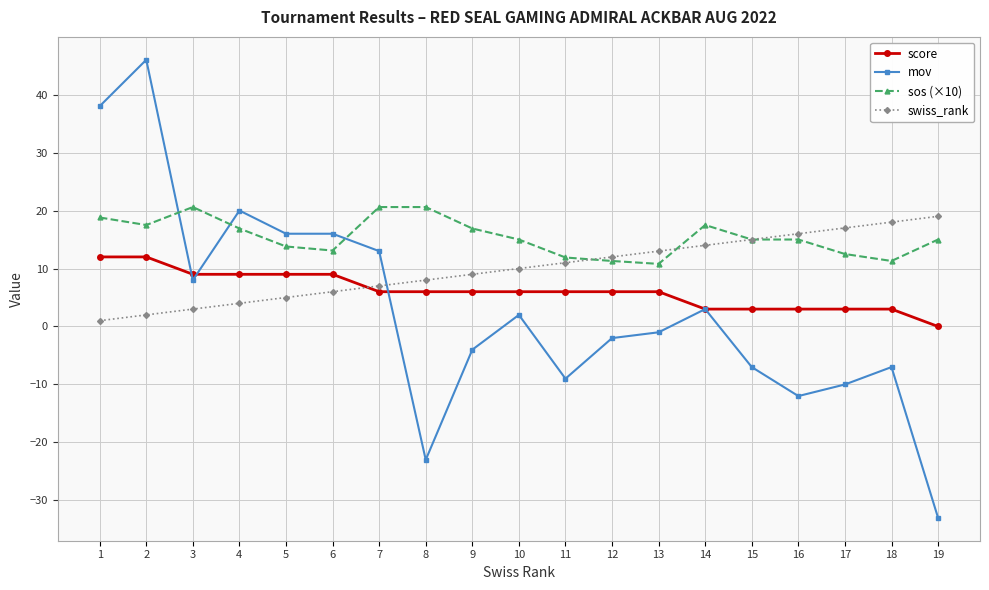

What is the spread (max minus min) of values at 9?

20.9